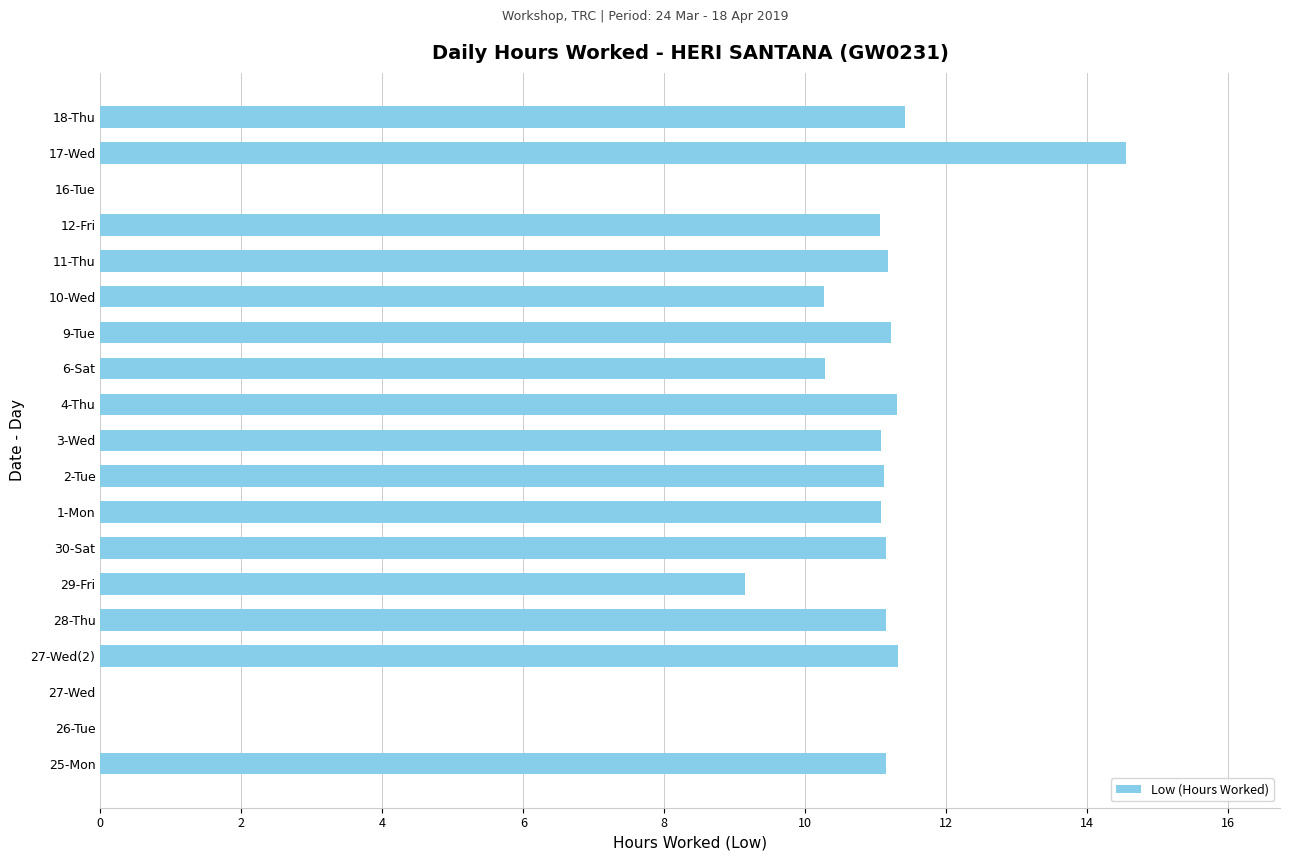

What is the change in value from 26-Tue to 27-Wed(2)?

+11.3